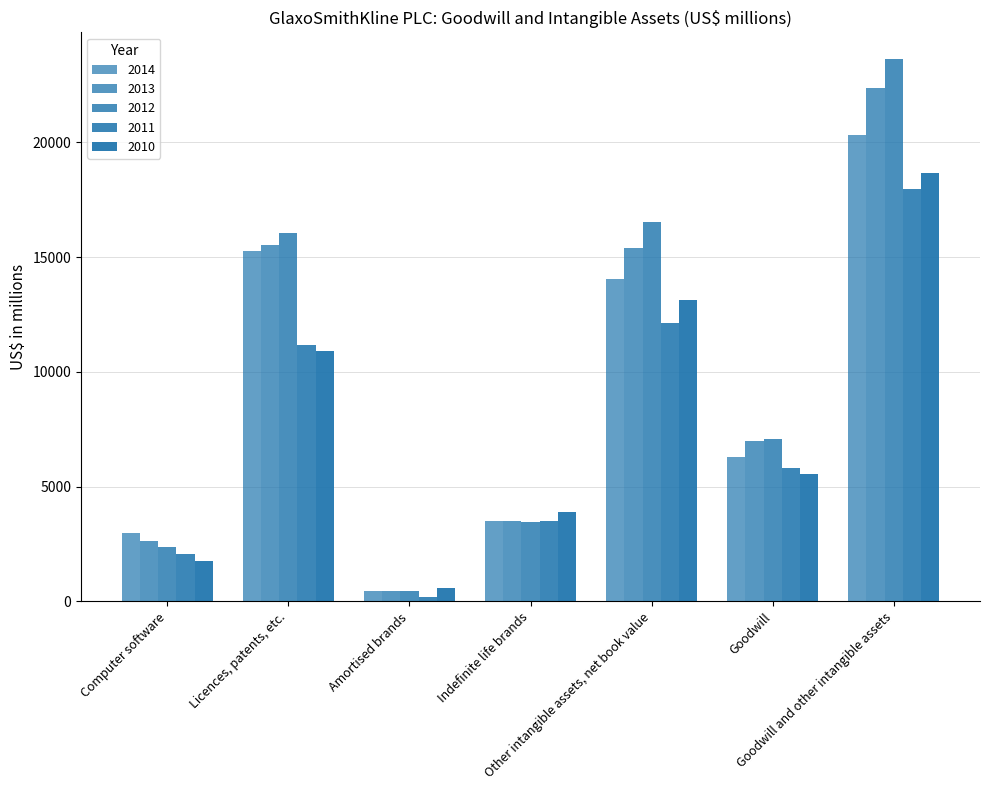

Does the chart contain any negative values?

No